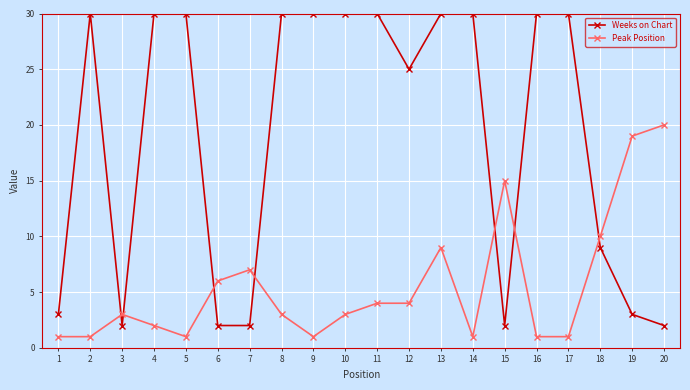

What is the total value across all series at 14?

31